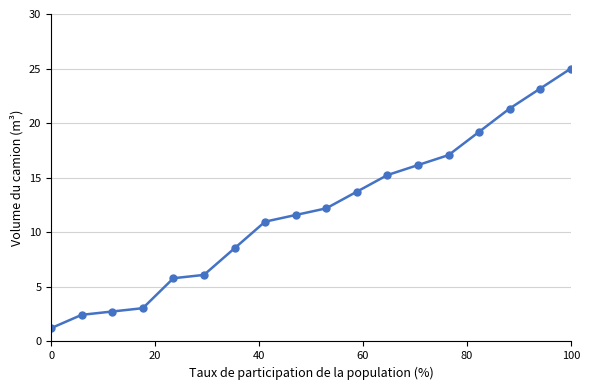

What is the average value?

12.0